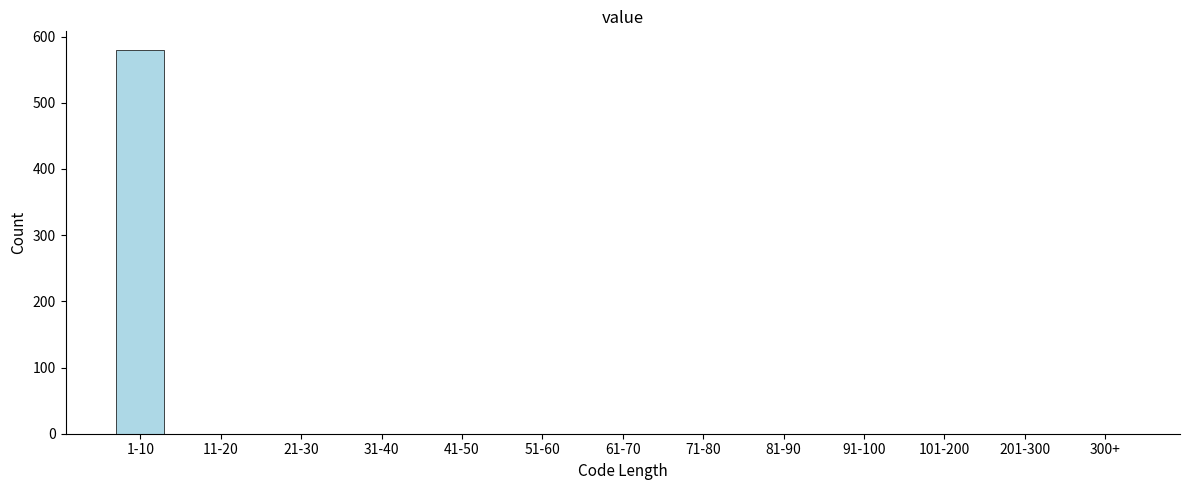

Reading right to left, what are all the values shown in this chart?

300+=0	201-300=0	101-200=0	91-100=0	81-90=0	71-80=0	61-70=0	51-60=0	41-50=0	31-40=0	21-30=0	11-20=0	1-10=579